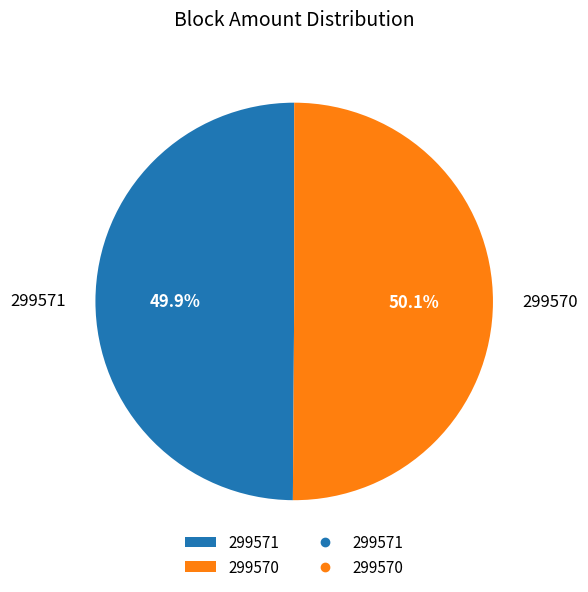

Is it true that 299571 is 50% of the pie?

True